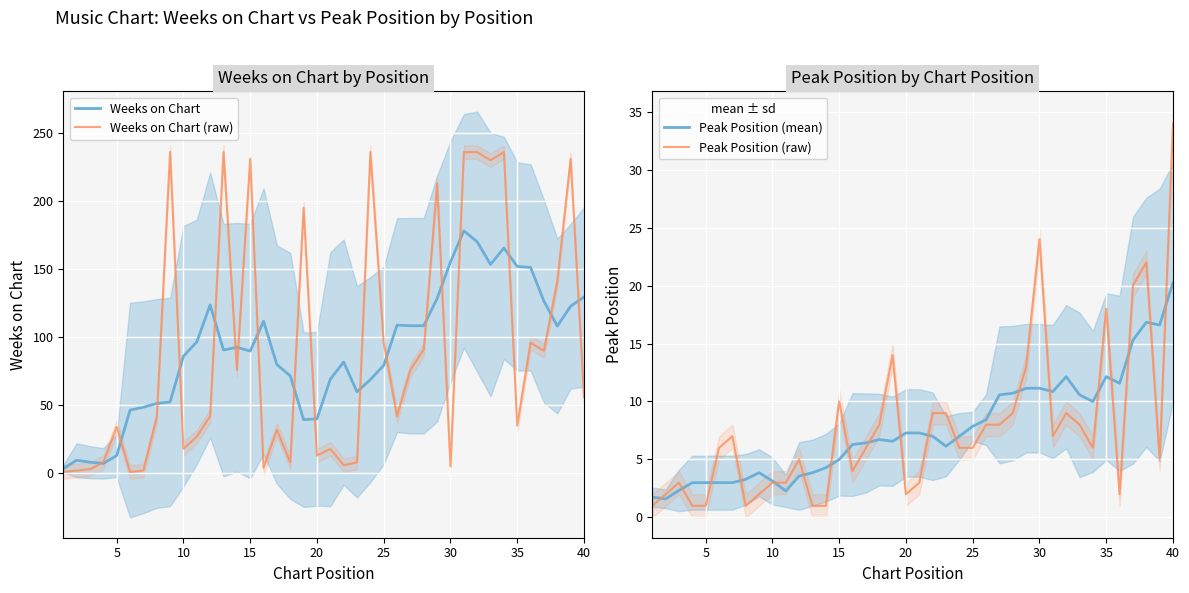

What is the minimum value for Peak Position (raw)?

1.0